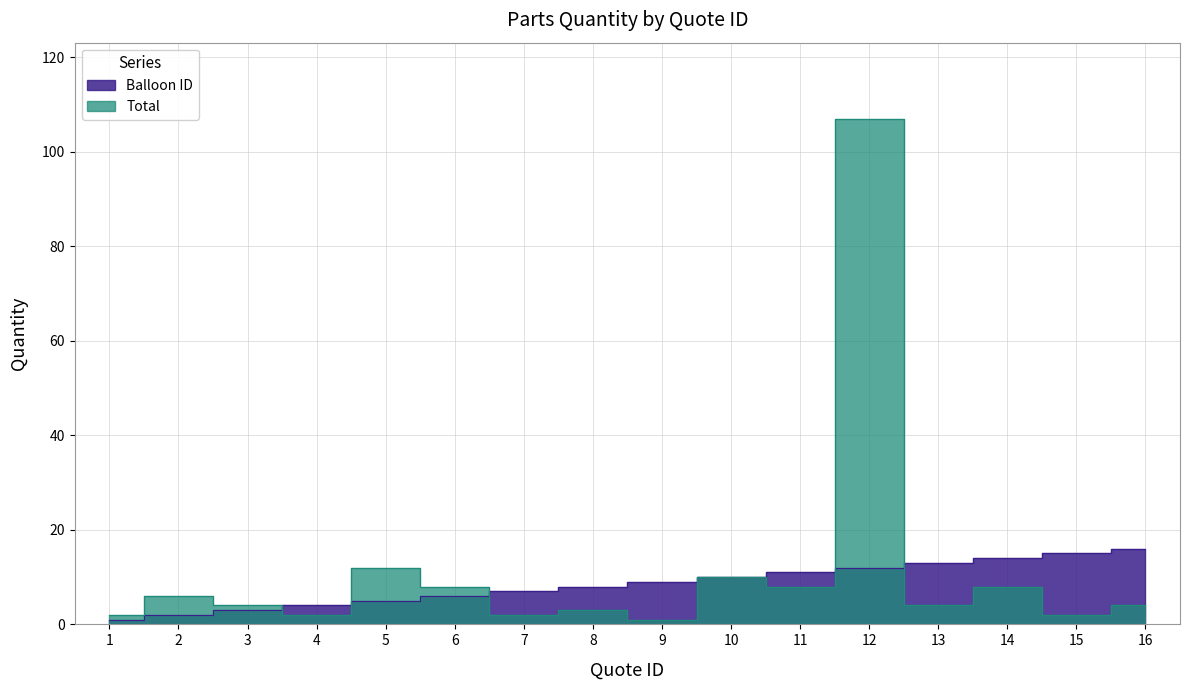

What is the spread (max minus min) of values at 7?

5